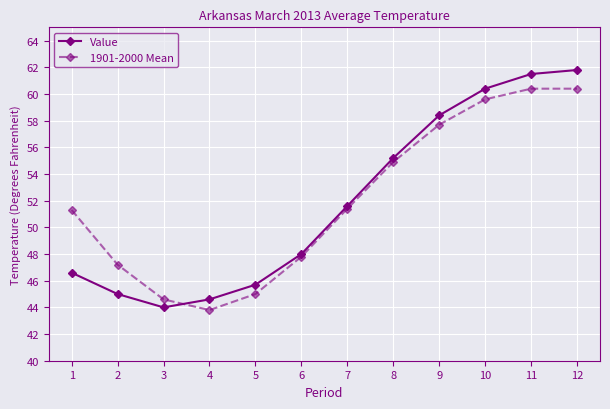

What are all the series names shown in the legend?

Value, 1901-2000 Mean